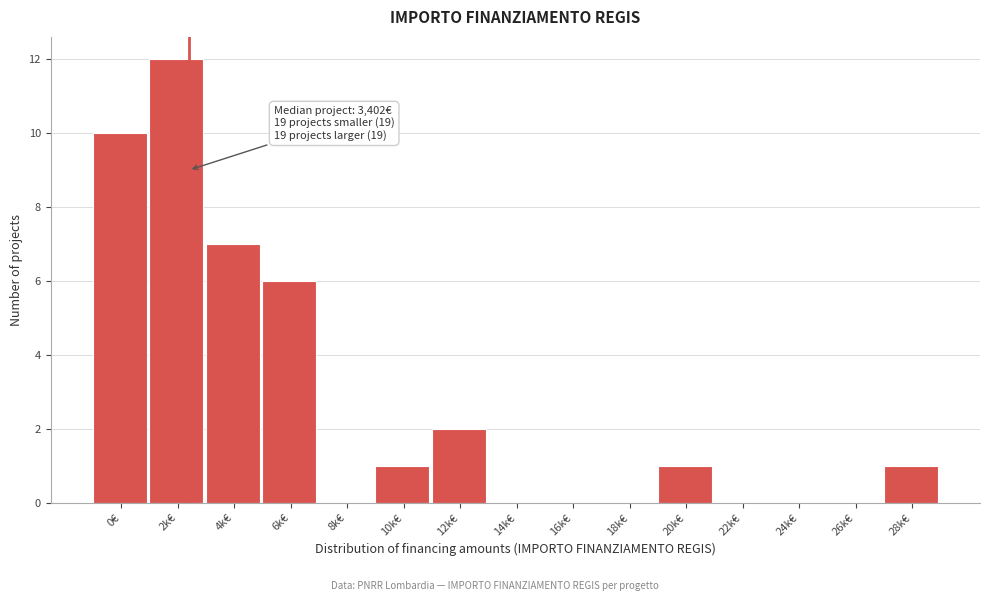

Reading left to right, list all the values displayed in this chart.

0€=10	2k€=12	4k€=7	6k€=6	8k€=0	10k€=1	12k€=2	14k€=0	16k€=0	18k€=0	20k€=1	22k€=0	24k€=0	26k€=0	28k€=1